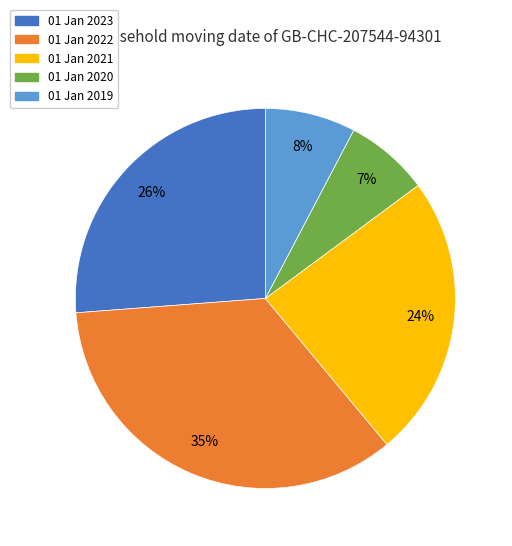

What percentage is the 01 Jan 2022 slice, to the nearest percent?

35%